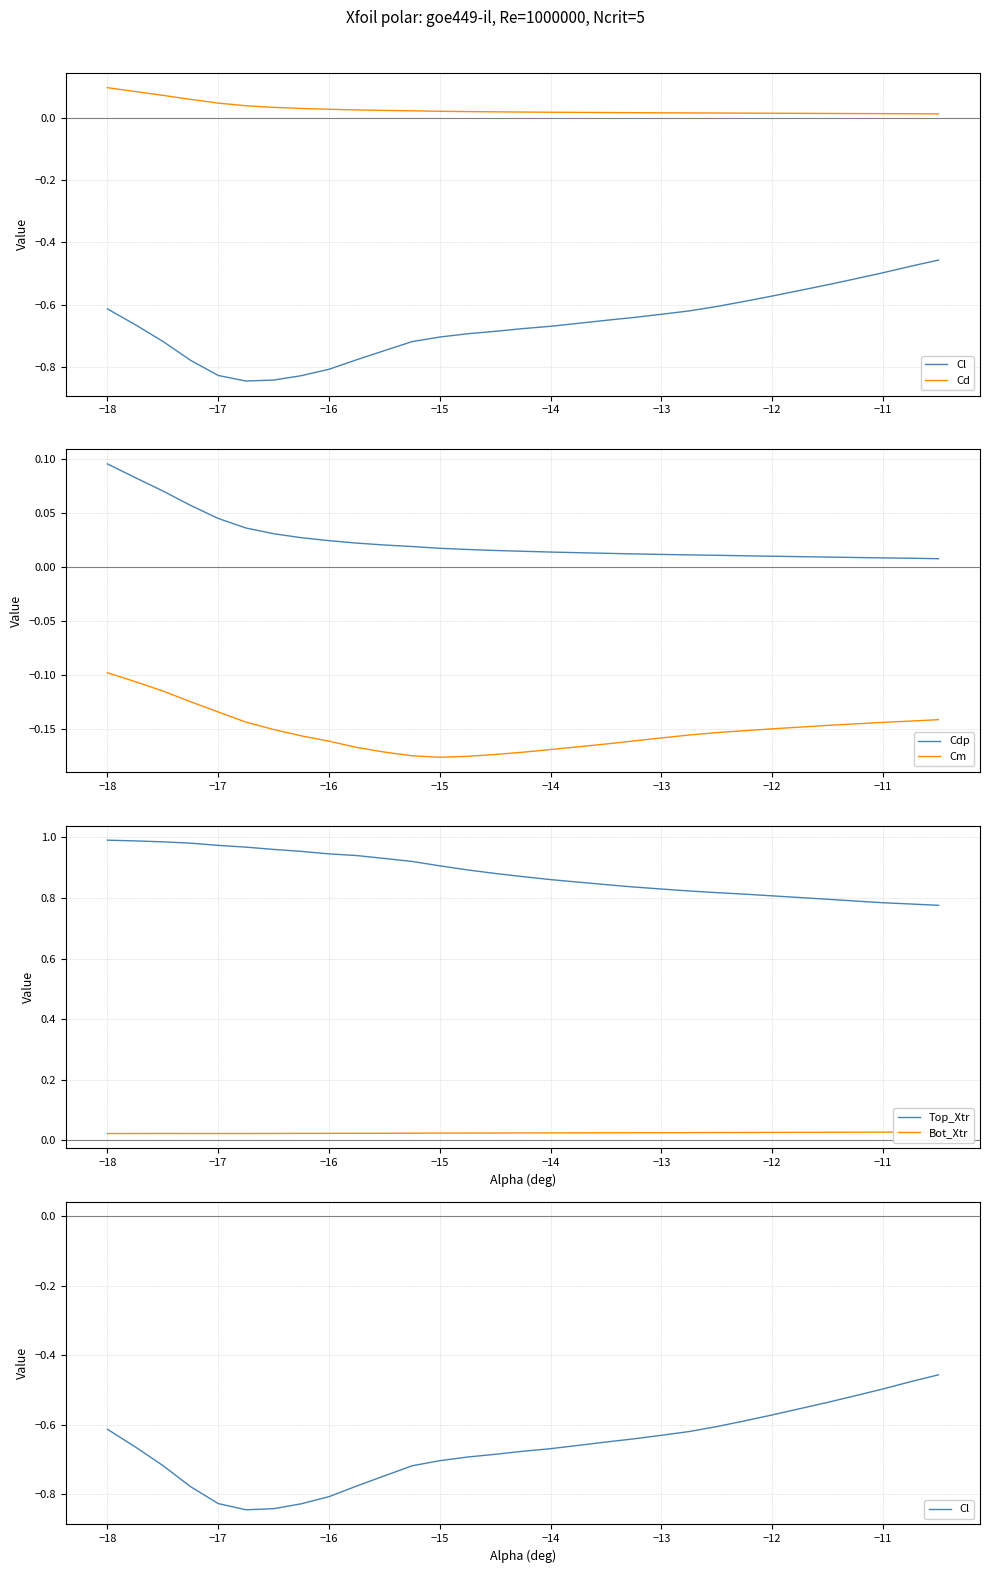

Reading right to left, transcribe all the data shown in this chart.

Cl: -0.5	-0.5	-0.5	-0.5	-0.5	-0.6	-0.6	-0.6	-0.6	-0.6	-0.6	-0.7	-0.7	-0.7	-0.7	-0.7	-0.7	-0.7	-0.7	-0.7	-0.8	-0.8	-0.8	-0.8	-0.8	-0.8	-0.8	-0.7	-0.7	-0.6
Cd: 0.0	0.0	0.0	0.0	0.0	0.0	0.0	0.0	0.0	0.0	0.0	0.0	0.0	0.0	0.0	0.0	0.0	0.0	0.0	0.0	0.0	0.0	0.0	0.0	0.0	0.0	0.1	0.1	0.1	0.1
Cdp: 0.0	0.0	0.0	0.0	0.0	0.0	0.0	0.0	0.0	0.0	0.0	0.0	0.0	0.0	0.0	0.0	0.0	0.0	0.0	0.0	0.0	0.0	0.0	0.0	0.0	0.0	0.1	0.1	0.1	0.1
Cm: -0.1	-0.1	-0.1	-0.1	-0.1	-0.1	-0.2	-0.2	-0.2	-0.2	-0.2	-0.2	-0.2	-0.2	-0.2	-0.2	-0.2	-0.2	-0.2	-0.2	-0.2	-0.2	-0.2	-0.1	-0.1	-0.1	-0.1	-0.1	-0.1	-0.1
Top_Xtr: 0.8	0.8	0.8	0.8	0.8	0.8	0.8	0.8	0.8	0.8	0.8	0.8	0.9	0.9	0.9	0.9	0.9	0.9	0.9	0.9	0.9	0.9	1.0	1.0	1.0	1.0	1.0	1.0	1.0	1.0
Bot_Xtr: 0.0	0.0	0.0	0.0	0.0	0.0	0.0	0.0	0.0	0.0	0.0	0.0	0.0	0.0	0.0	0.0	0.0	0.0	0.0	0.0	0.0	0.0	0.0	0.0	0.0	0.0	0.0	0.0	0.0	0.0